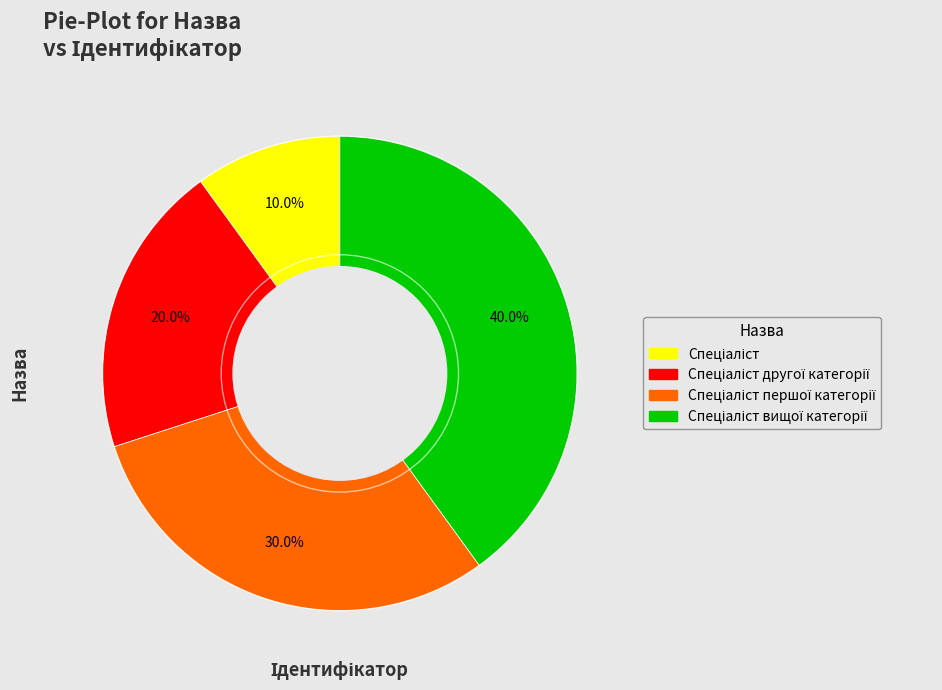

Does any single category account for the majority?

No